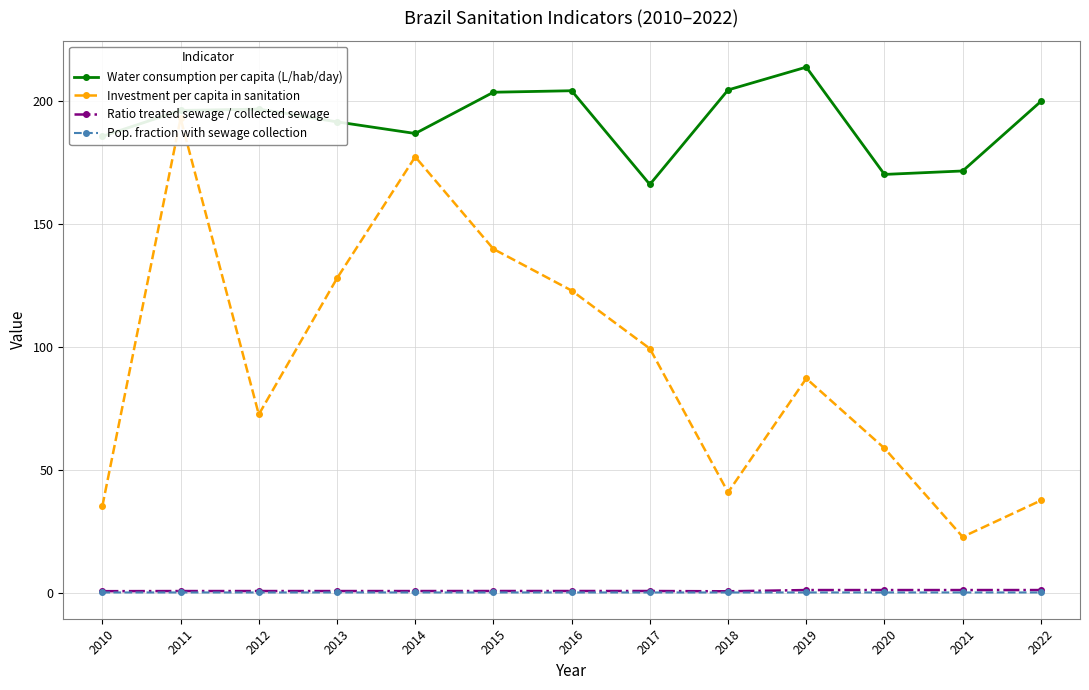

Which series has the largest total across all categories?

Water consumption per capita (L/hab/day)